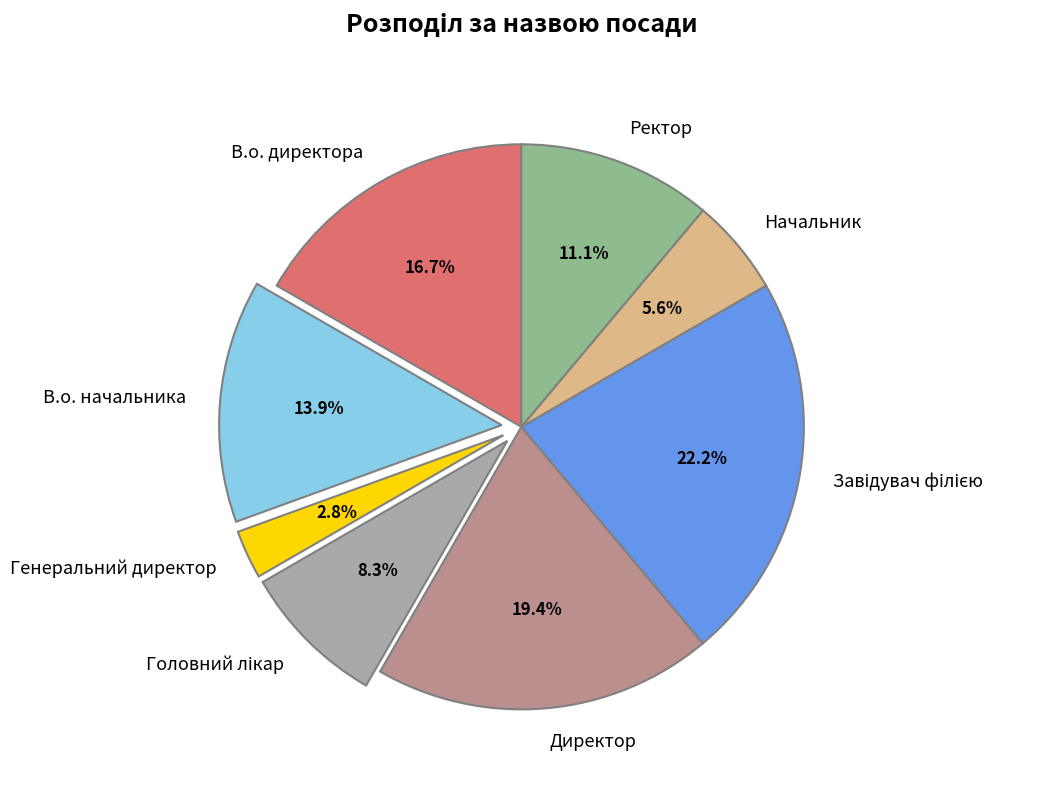

How many slices are in this pie chart?

8